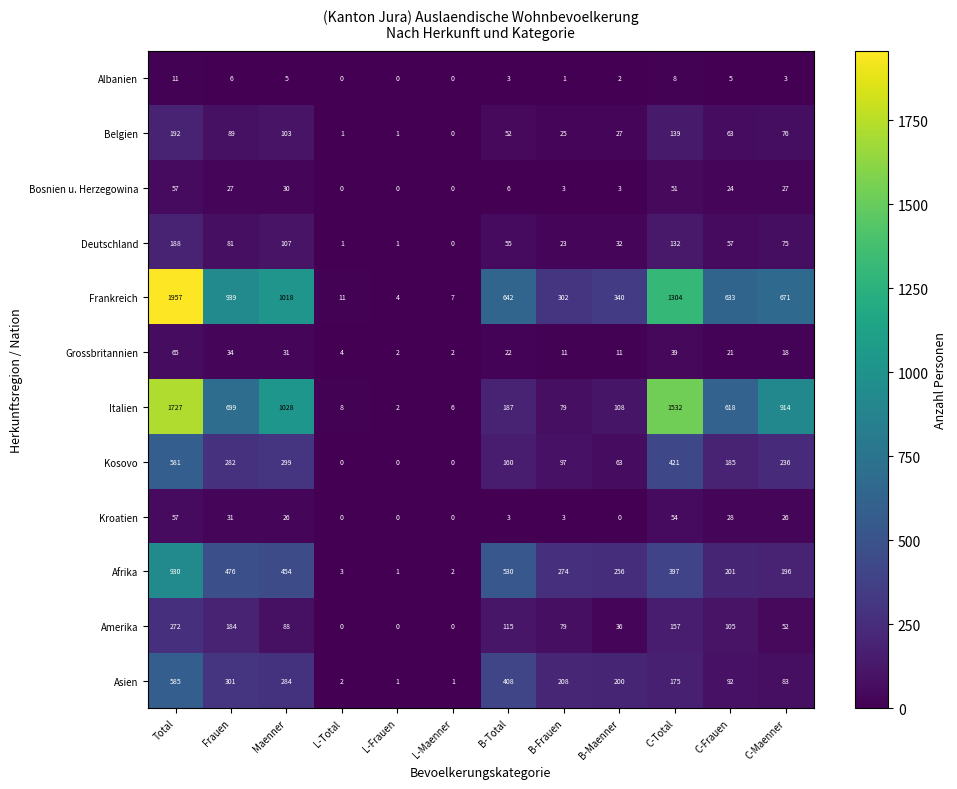

What is the difference between the maximum and minimum values in the Albanien series?

11